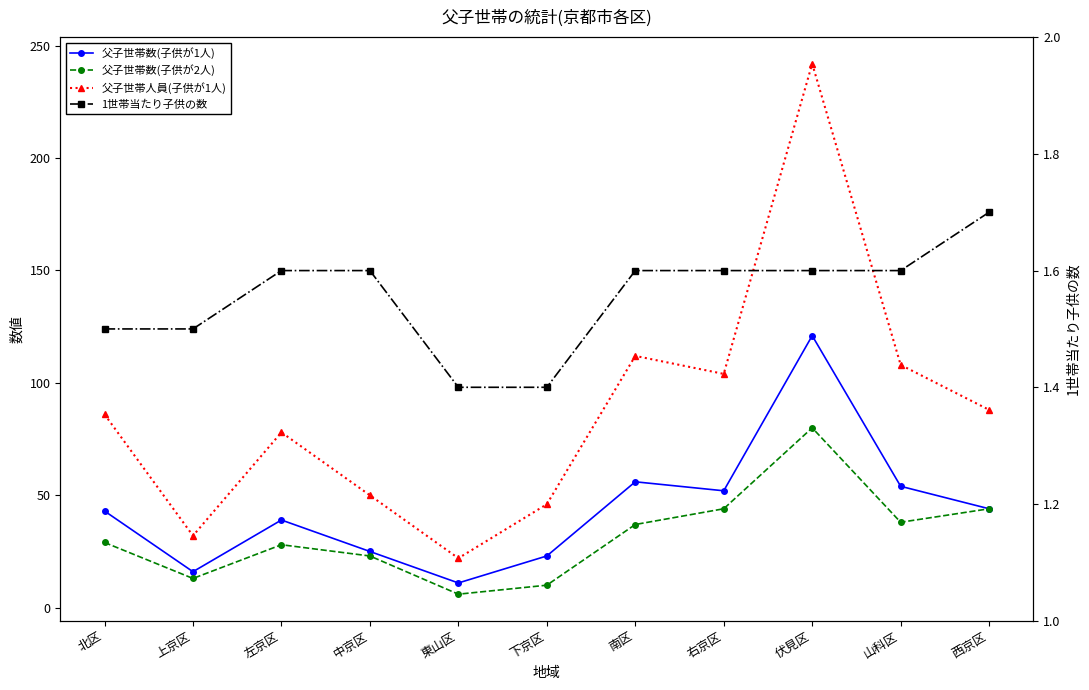

Is this an area chart (filled region under the line)?

No